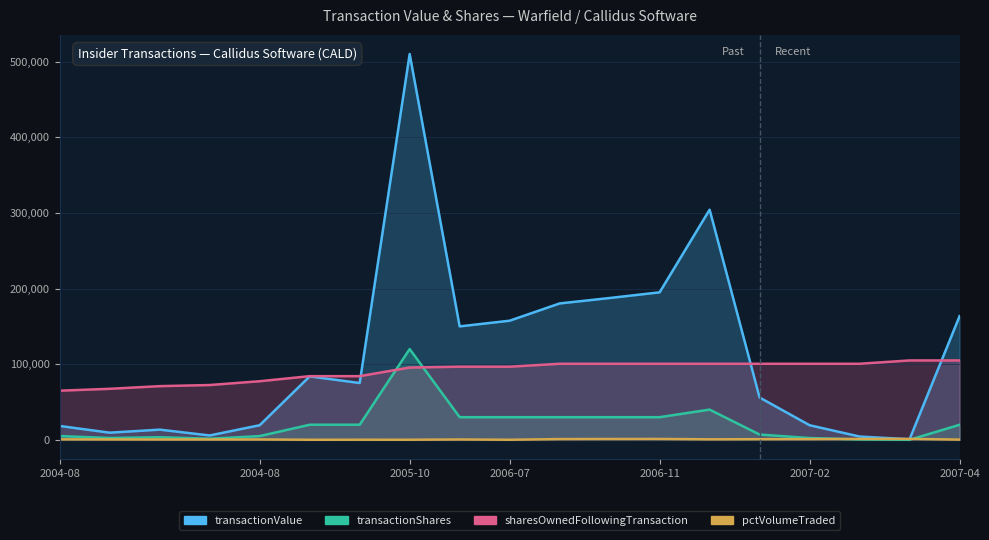

The sharesOwnedFollowingTransaction series shows 67500 at 2004-08-09. True or false?

True